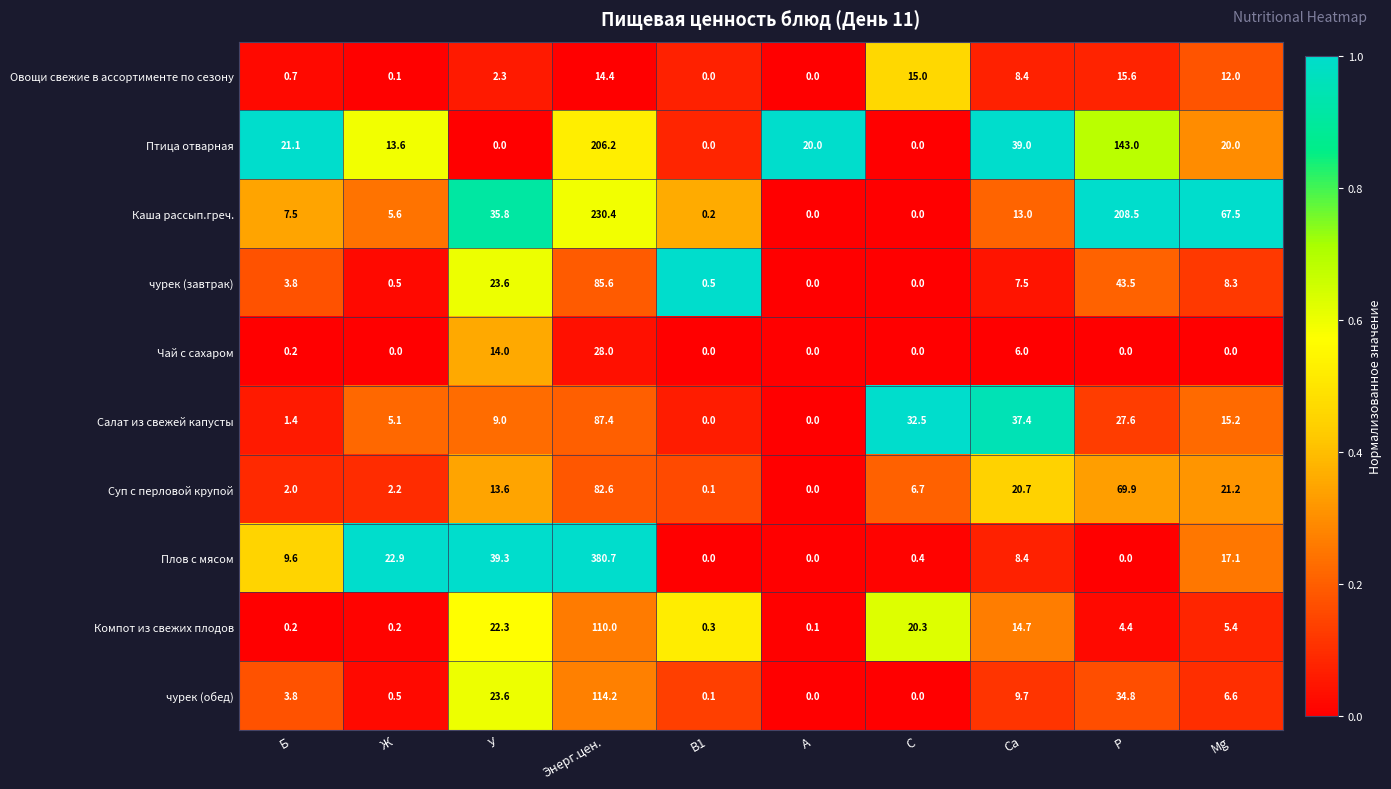

What is the greatest value displayed?

380.7